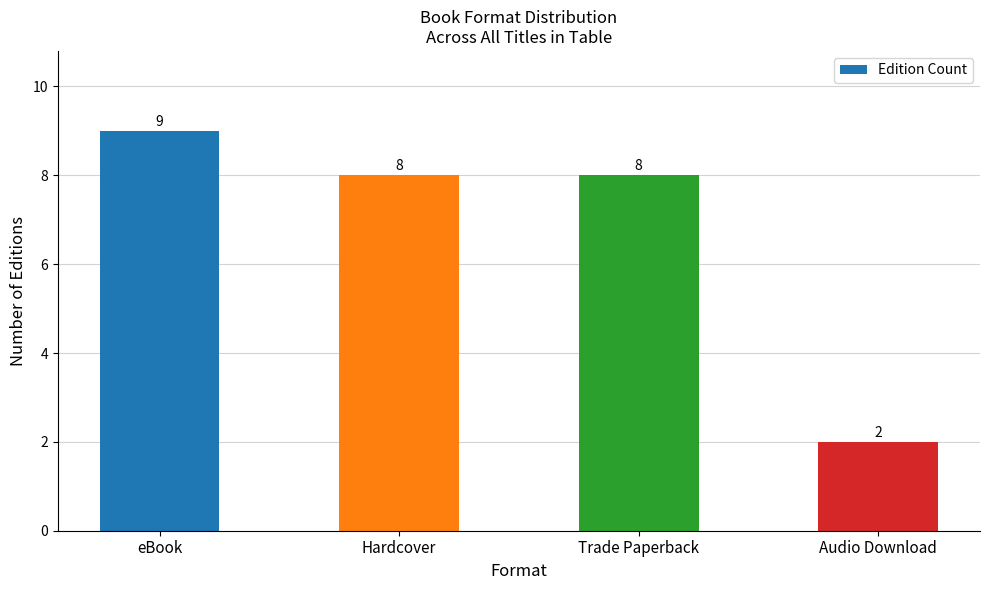

Where does the data first go above 8?

eBook